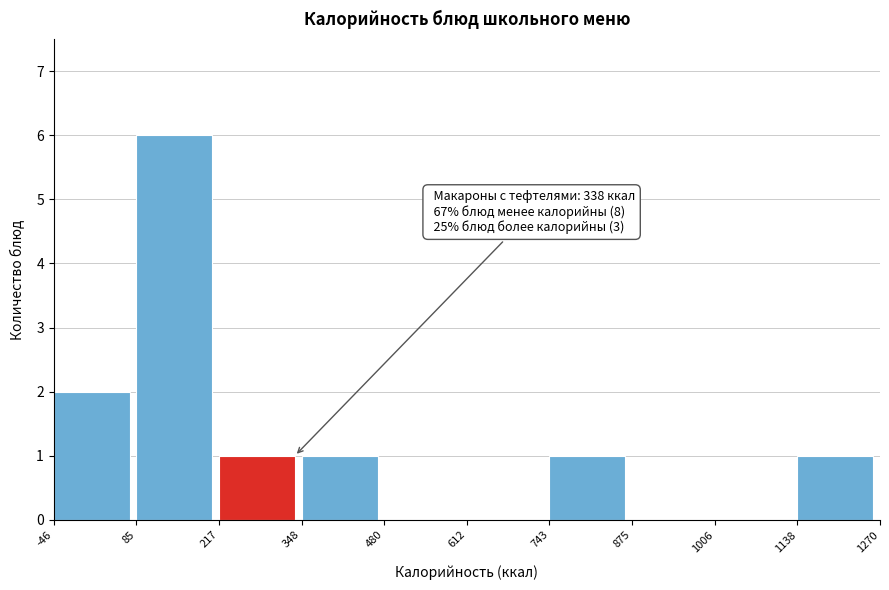

Over which range of the x-axis is the bar tallest?

85 to 217